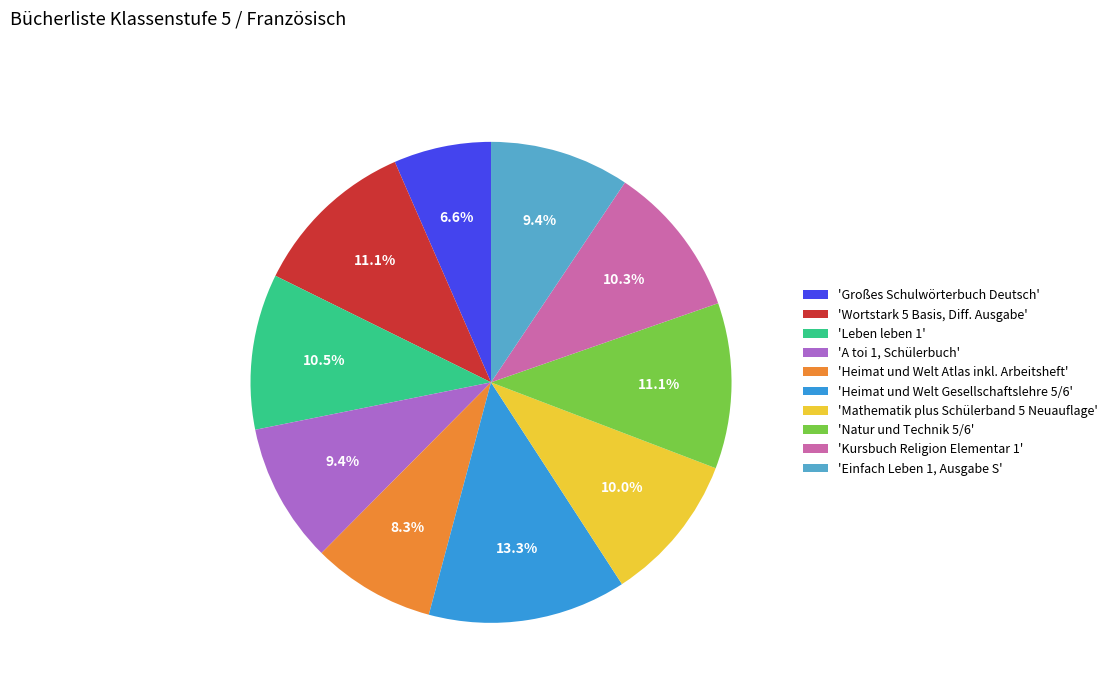

Count the number of slices in the pie.

10